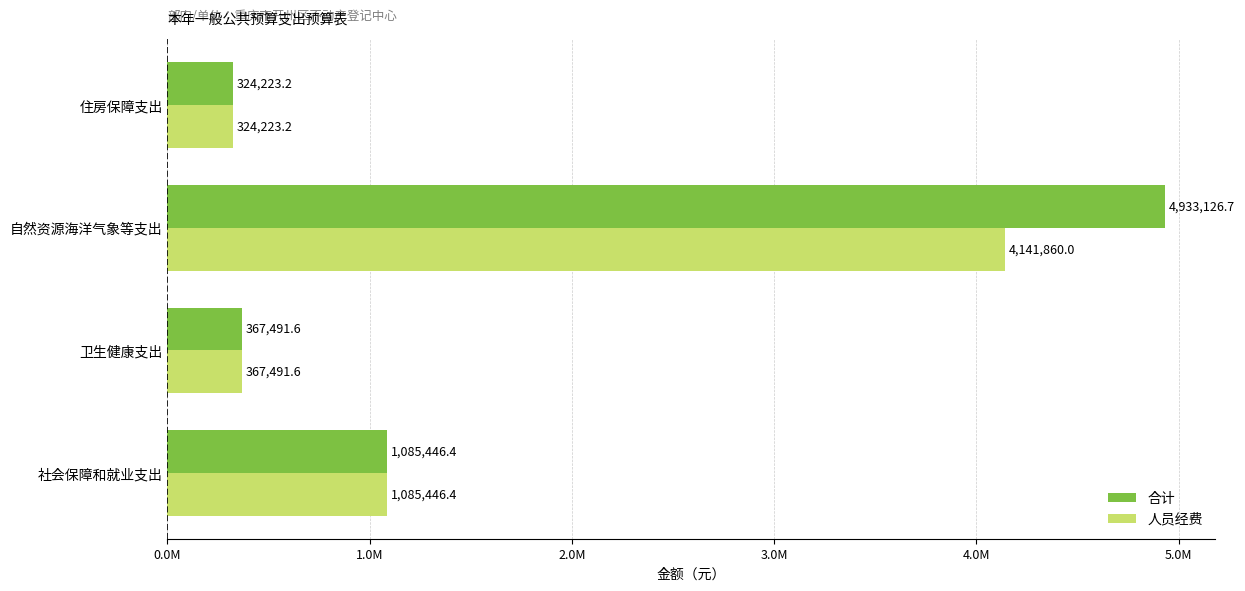

What is the maximum value shown in the chart?

4933126.7